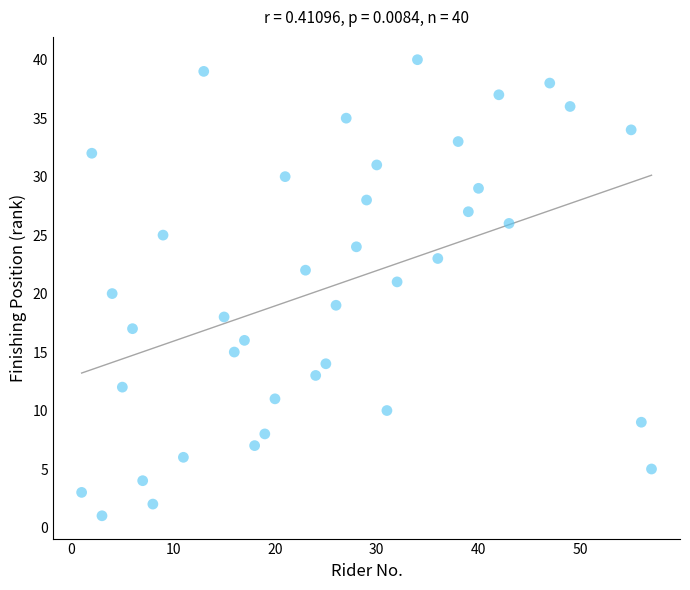

What is the range of Y values (max minus min)?

39